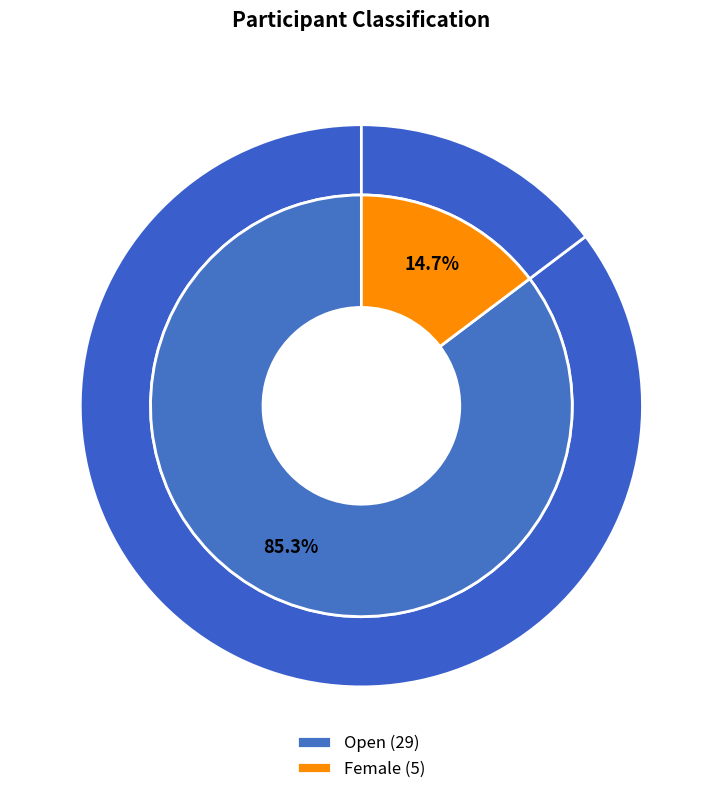

Which category has the smallest portion of the pie?

Female